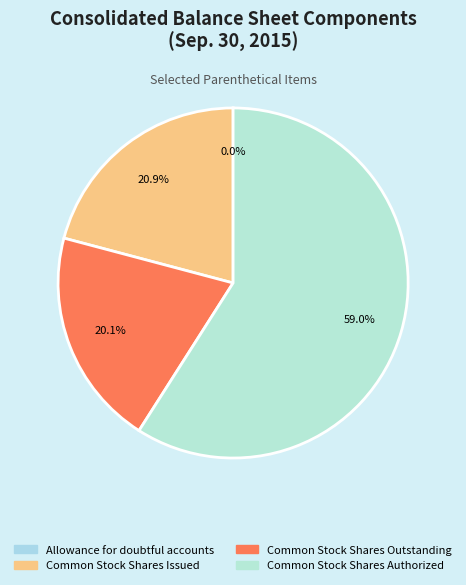

What is the change in value from Allowance for doubtful accounts to Common Stock Shares Authorized?

+249999200